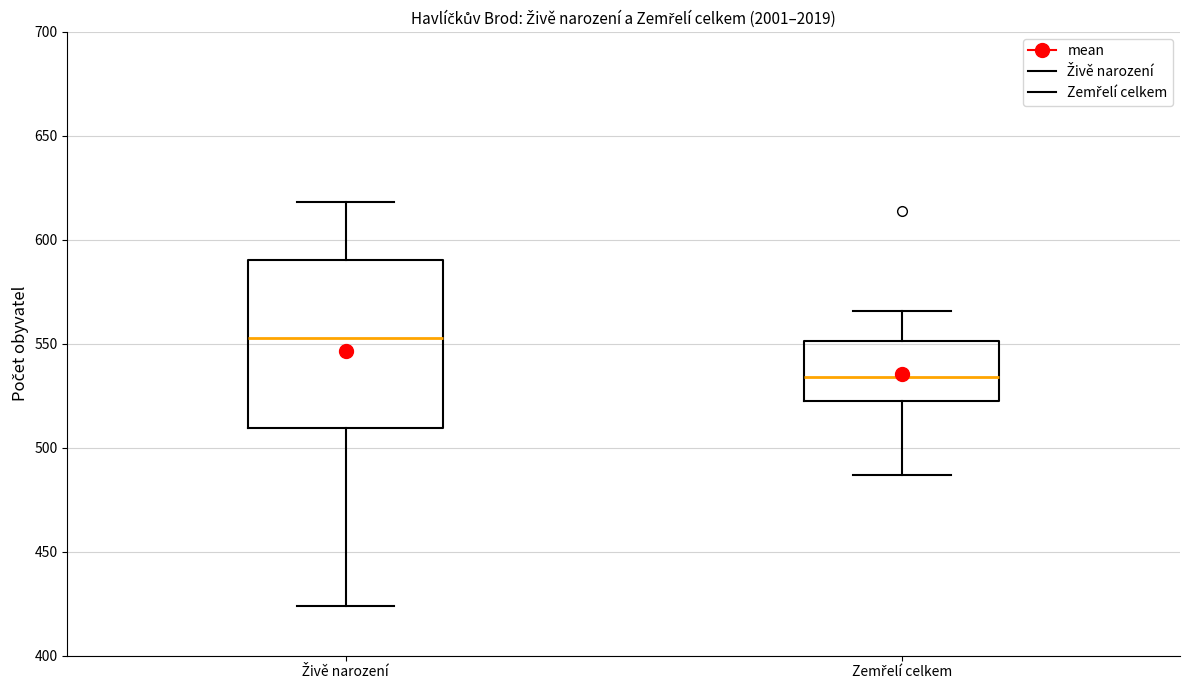

Which box's median line is the lowest?

Zemřelí celkem